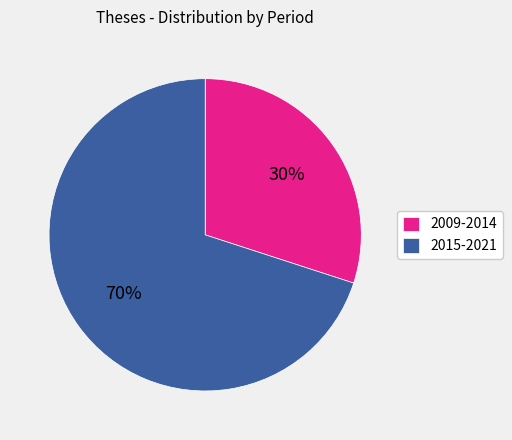

Which slice is the largest?

2015-2021